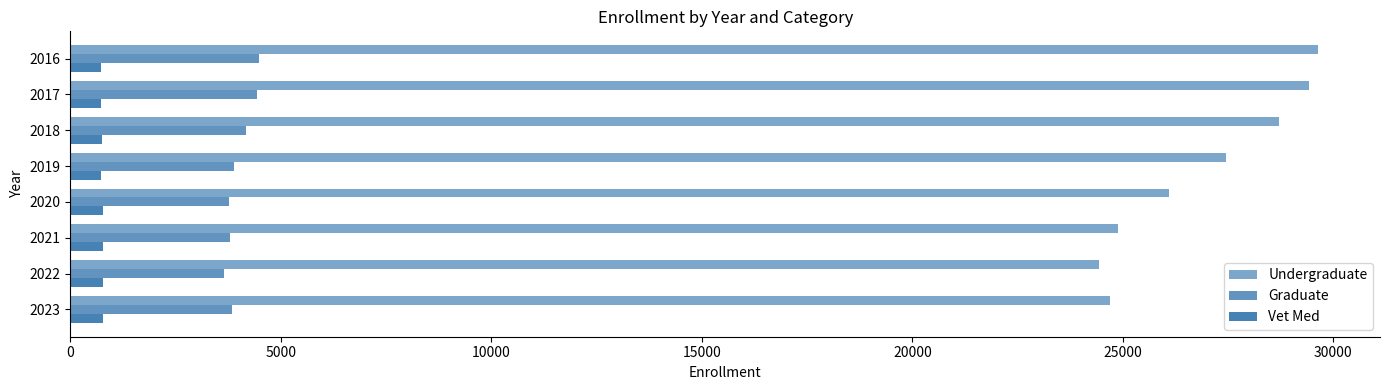

What is the average value of the Undergraduate series?

26914.6